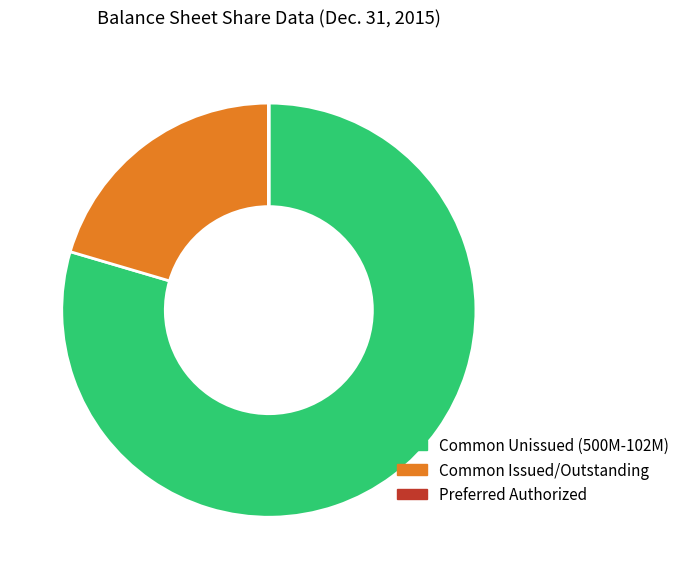

Which slice represents more than half of the pie?

Common Unissued (500M-102M)